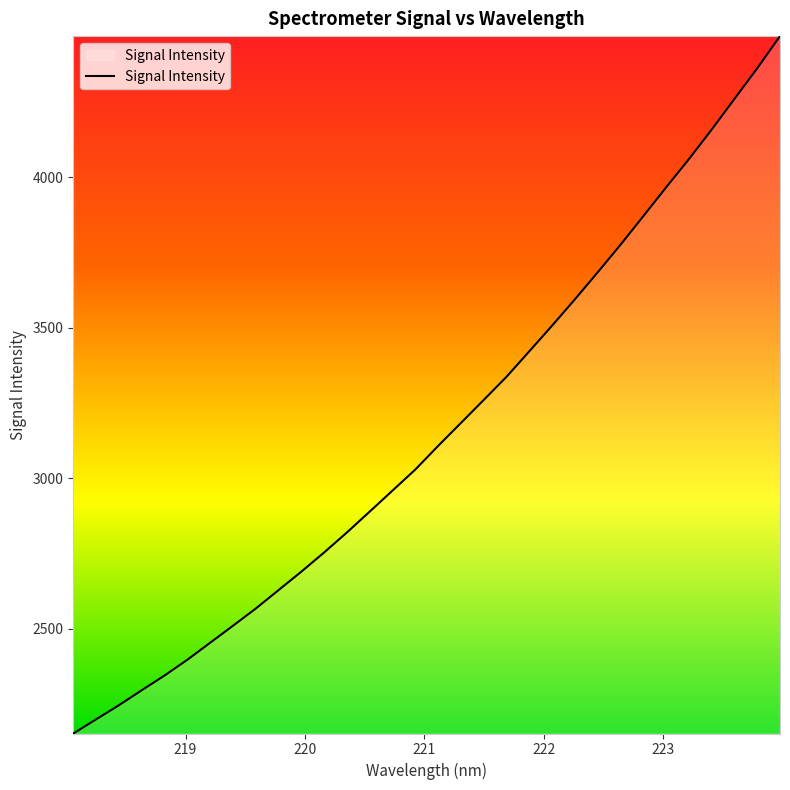

What is the smallest value displayed?

2152.3